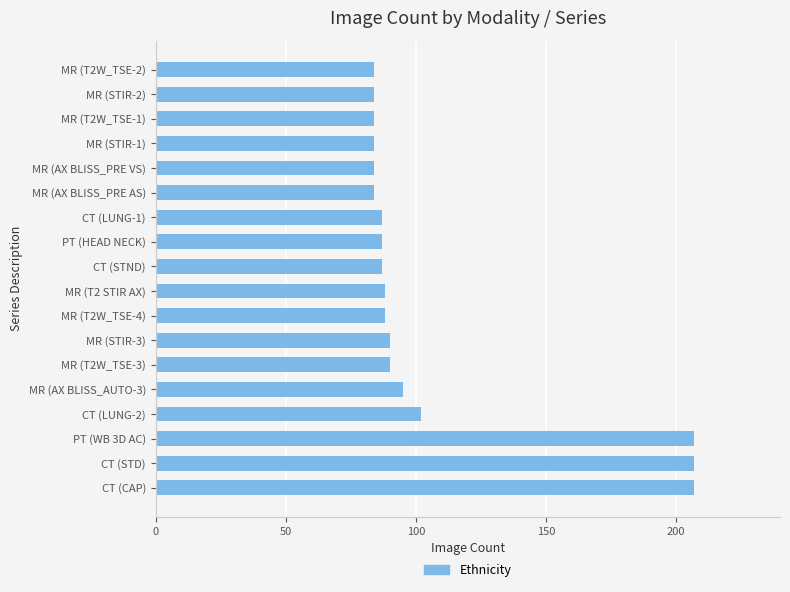

What is the change in value from CT (STD) to CT (LUNG-2)?

-105